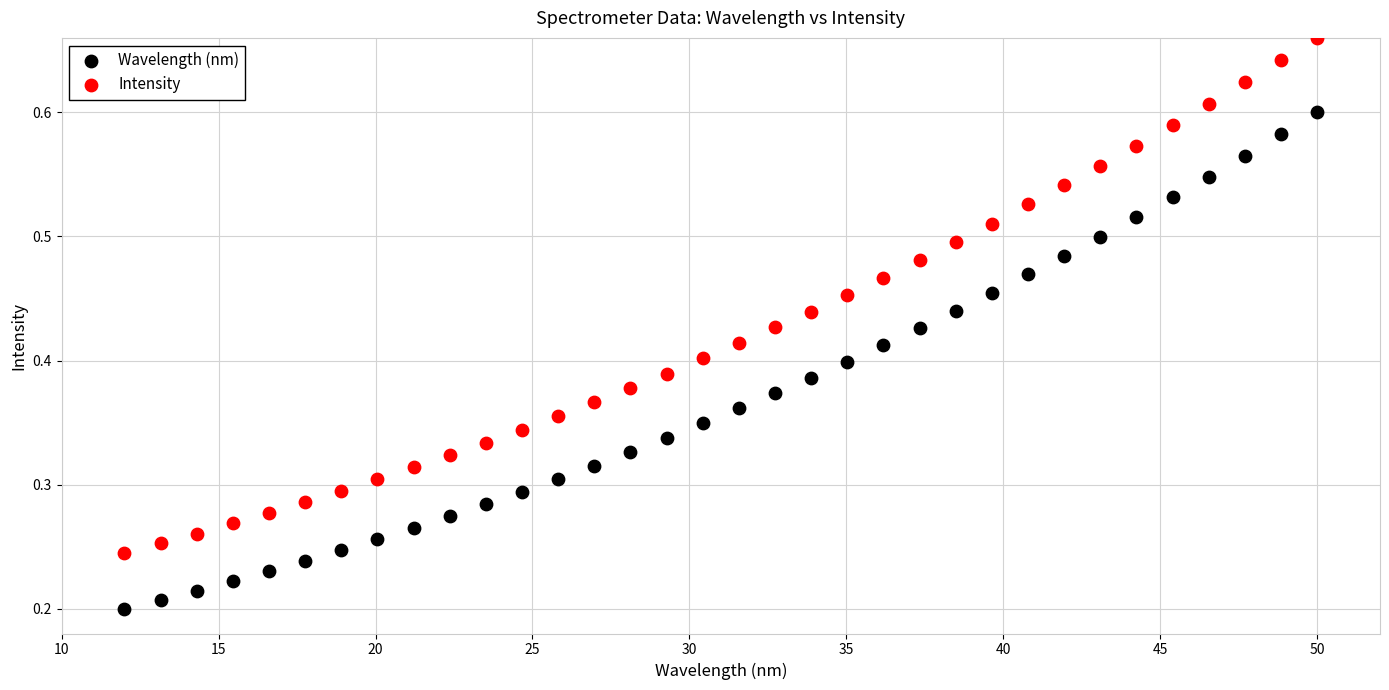

Which series contains the highest Y value?

Intensity